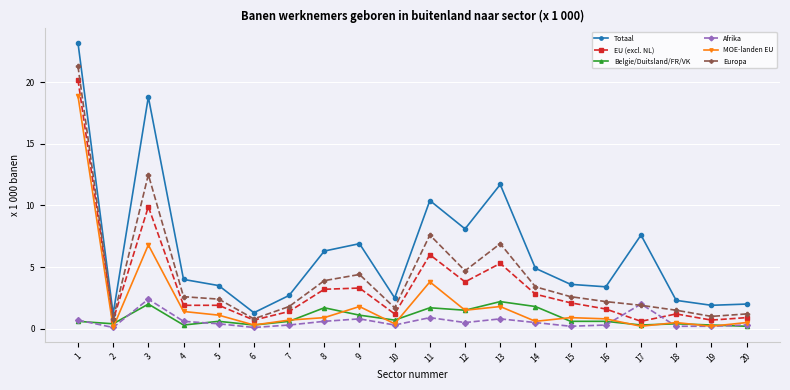

Count the number of data series in this chart.

6